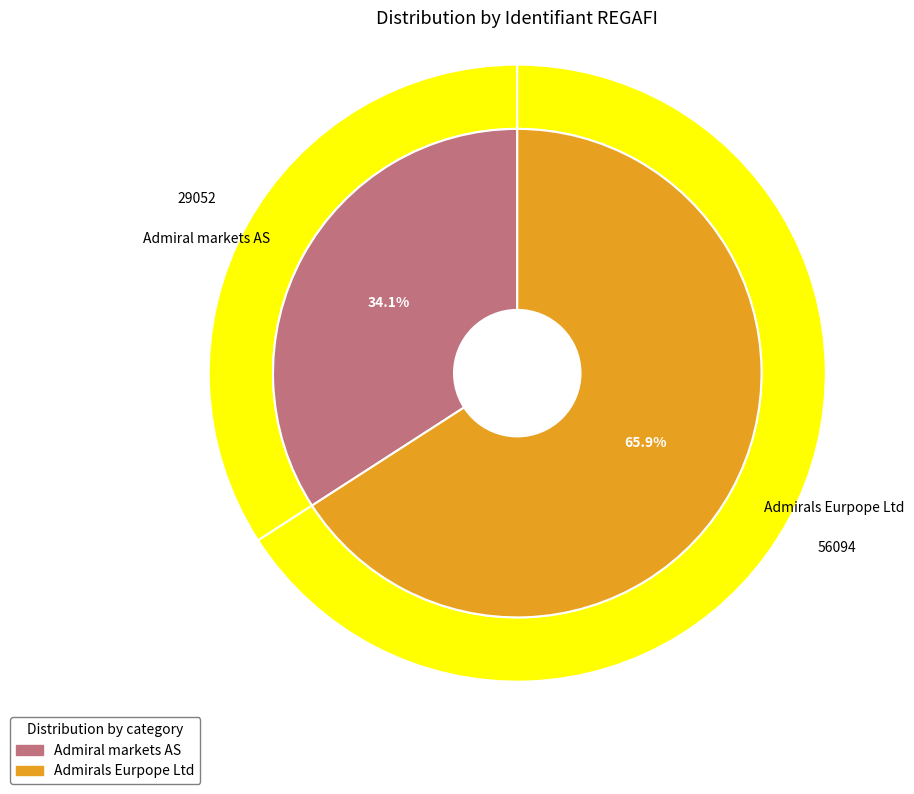

What percentage is the Admirals Eurpope Ltd slice, to the nearest percent?

66%